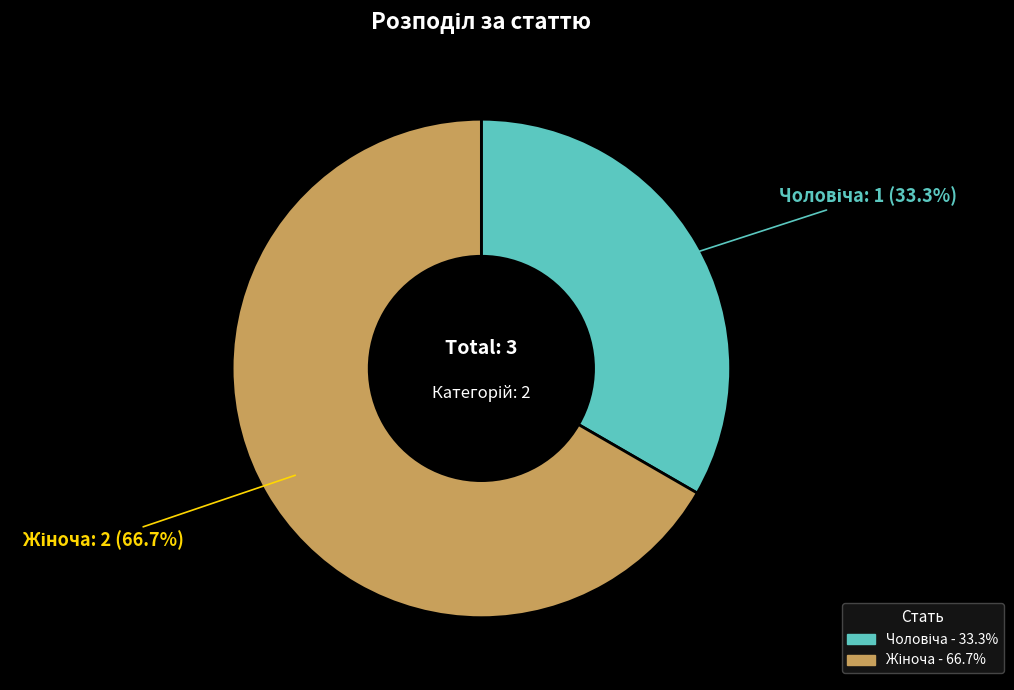

Is there any slice that represents more than half of the pie?

Yes